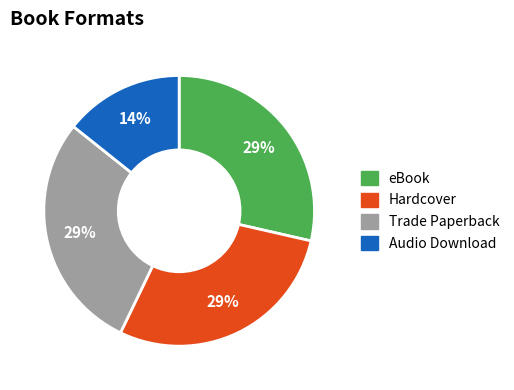

To the nearest percent, what is the combined percentage of eBook and Hardcover?

57%